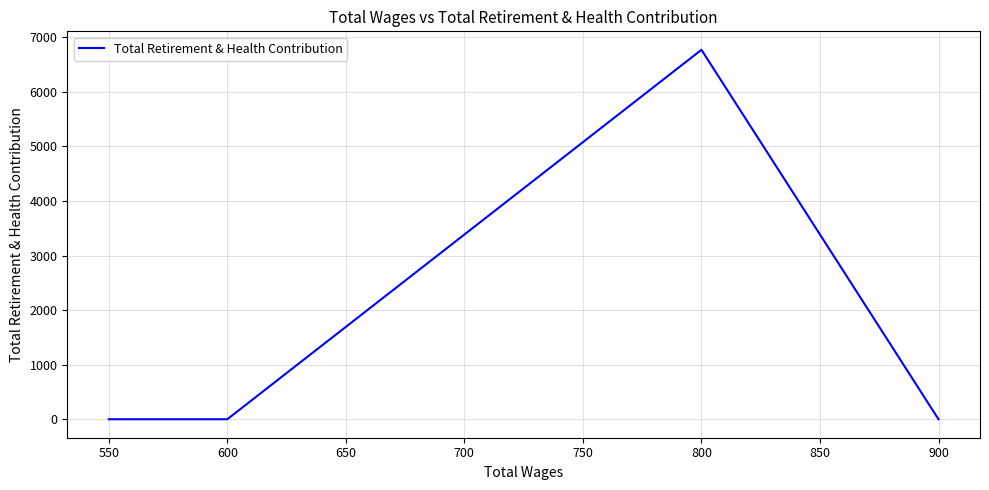

Does the chart display data point markers on the line(s)?

No